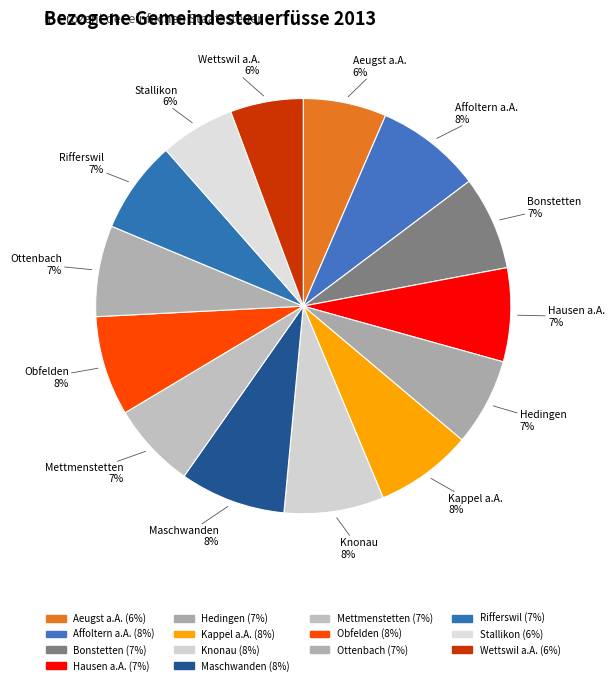

Do Mettmenstetten and Hedingen together represent more than half of the pie?

No